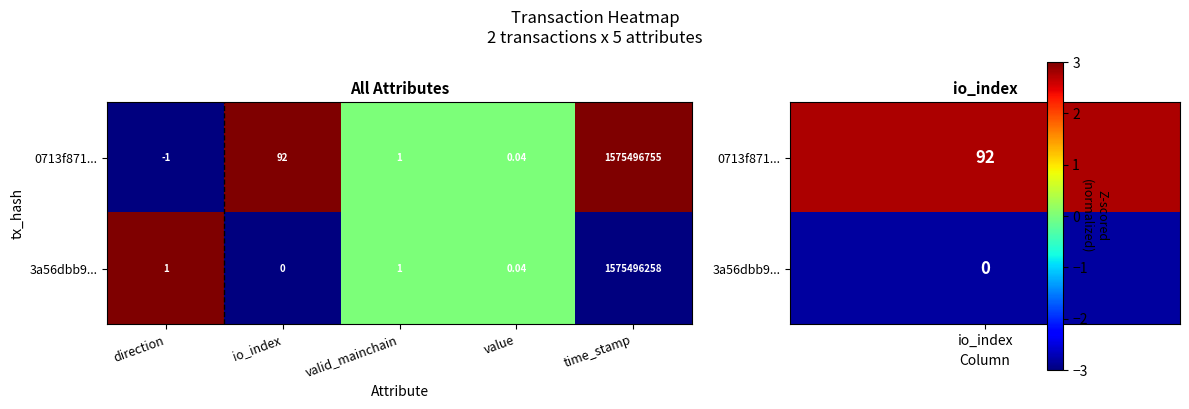

At which category is the sum across all series the highest?

time_stamp